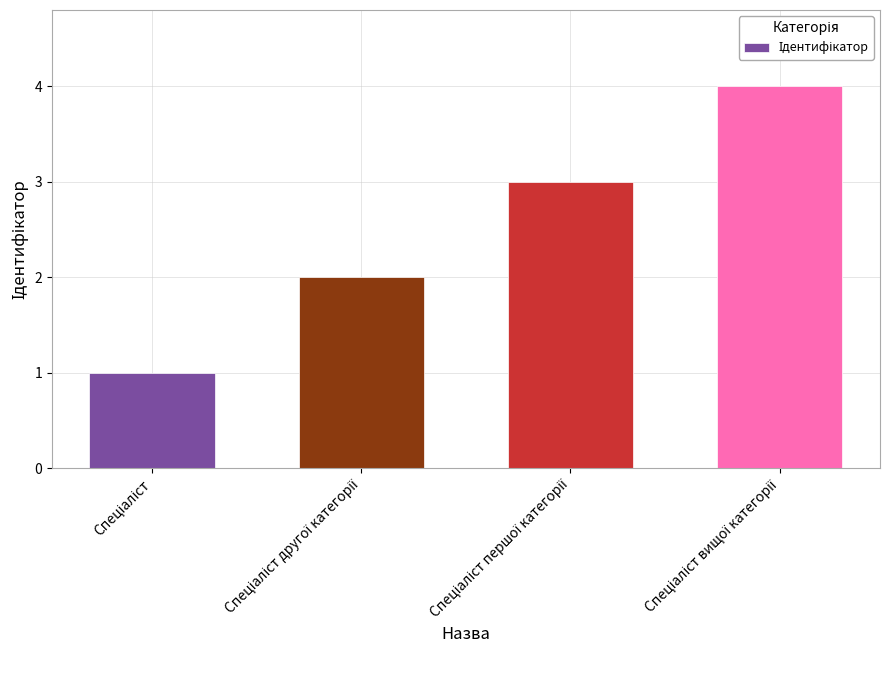

What is the maximum value shown in the chart?

4